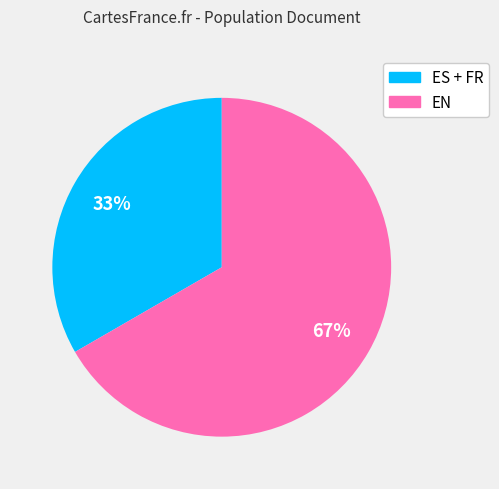

Is there any slice that represents more than half of the pie?

Yes